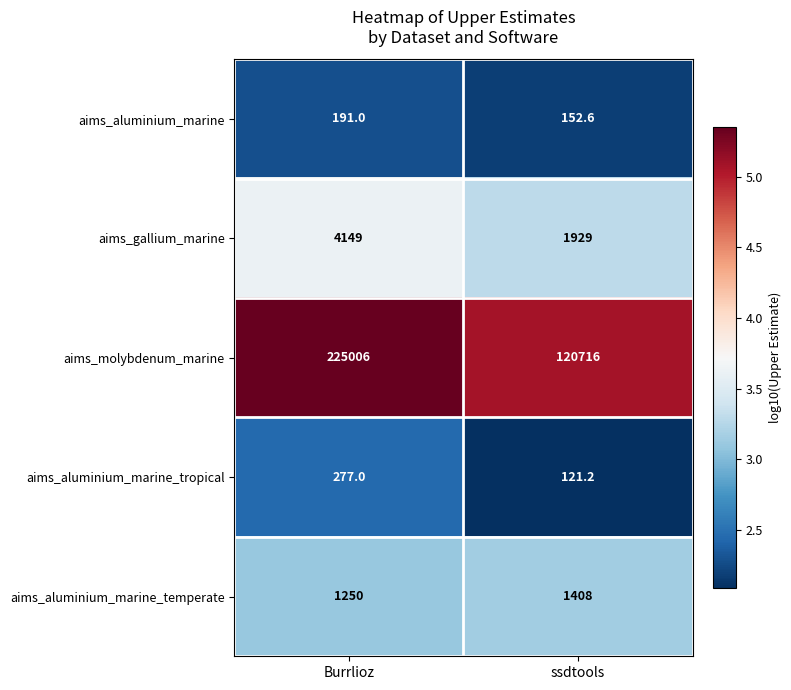

Reading left to right, transcribe all the data shown in this chart.

aims_aluminium_marine: Burrlioz=191.0	ssdtools=152.6
aims_gallium_marine: Burrlioz=4149.0	ssdtools=1929.0
aims_molybdenum_marine: Burrlioz=225006.0	ssdtools=120716.0
aims_aluminium_marine_tropical: Burrlioz=277.0	ssdtools=121.2
aims_aluminium_marine_temperate: Burrlioz=1250.0	ssdtools=1408.0